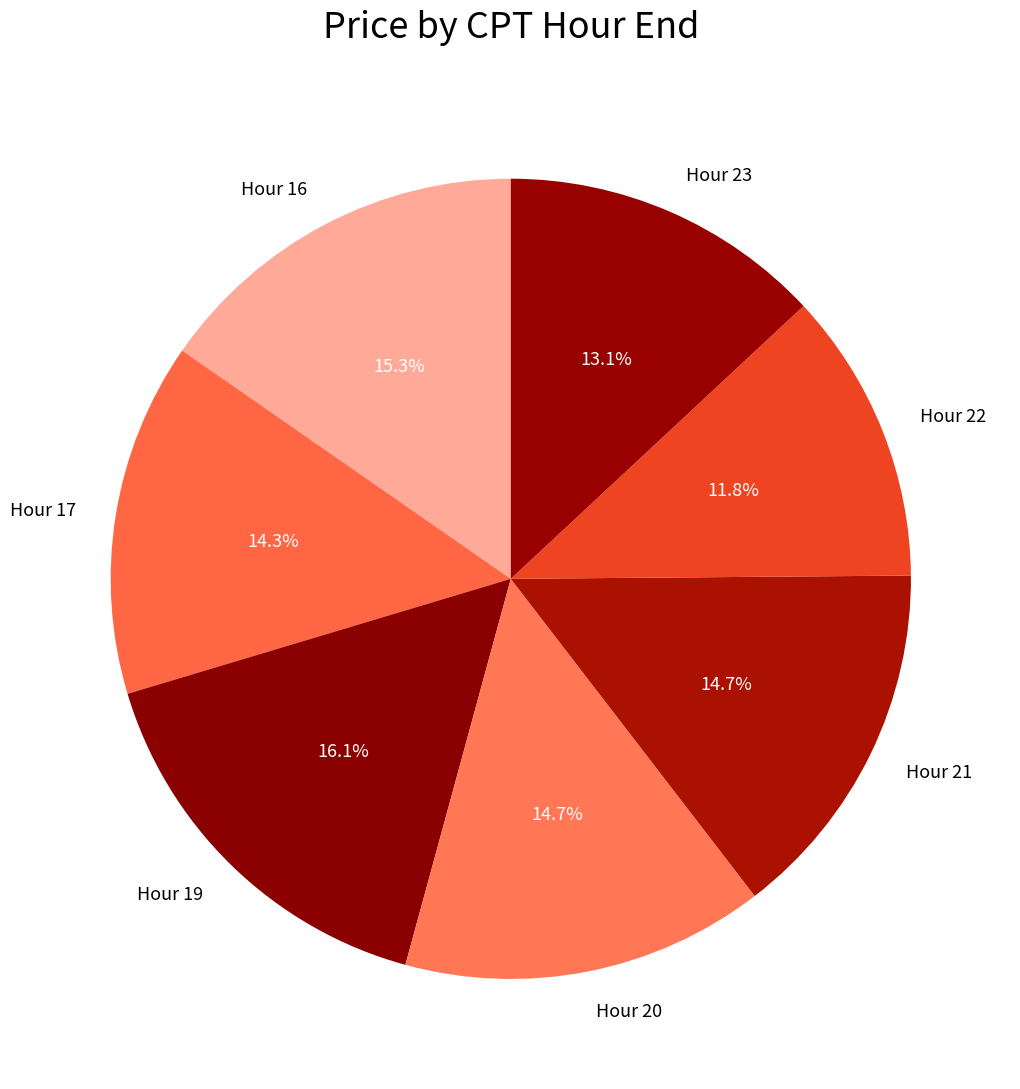

Is there any slice that represents more than half of the pie?

No